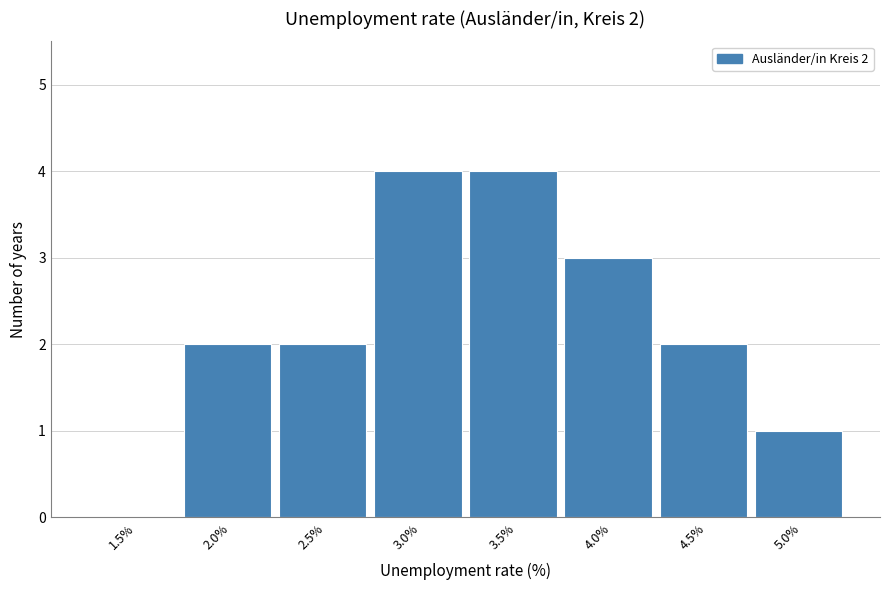

Reading right to left, transcribe all the data shown in this chart.

5.0%=1	4.5%=2	4.0%=3	3.5%=4	3.0%=4	2.5%=2	2.0%=2	1.5%=0